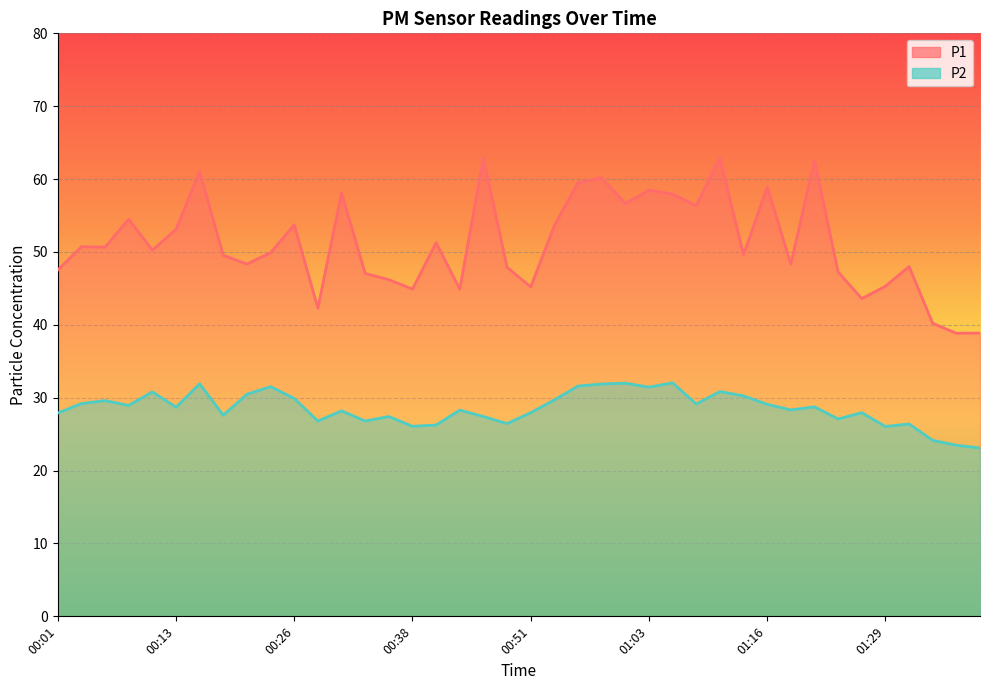

How many categories are shown in the chart?

40